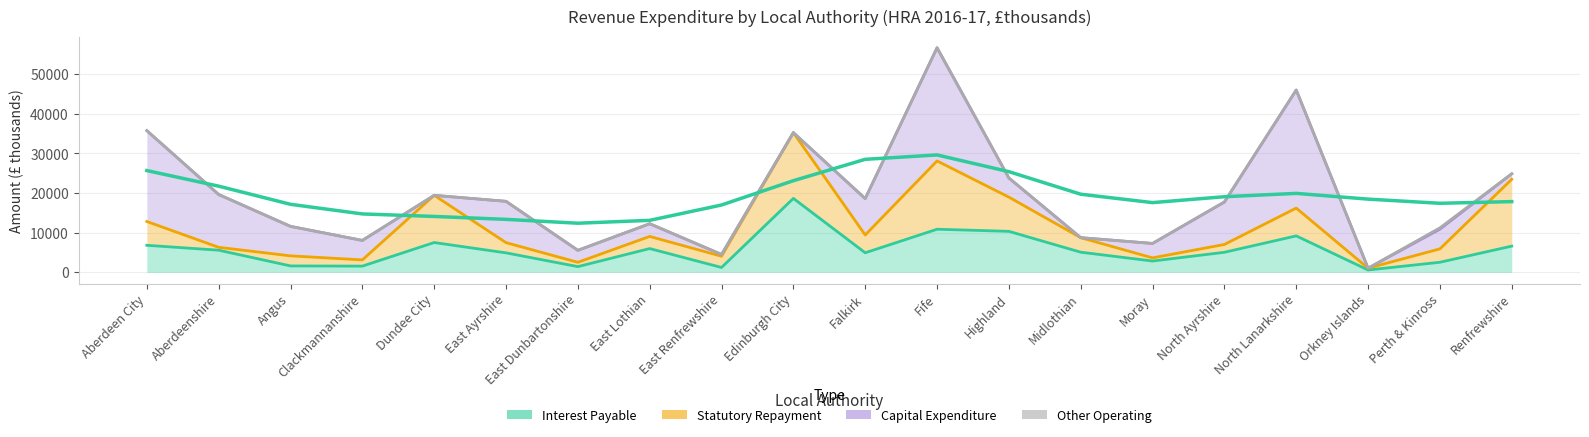

True or false: Other Operating and Statutory Repayment cross at least once.

False